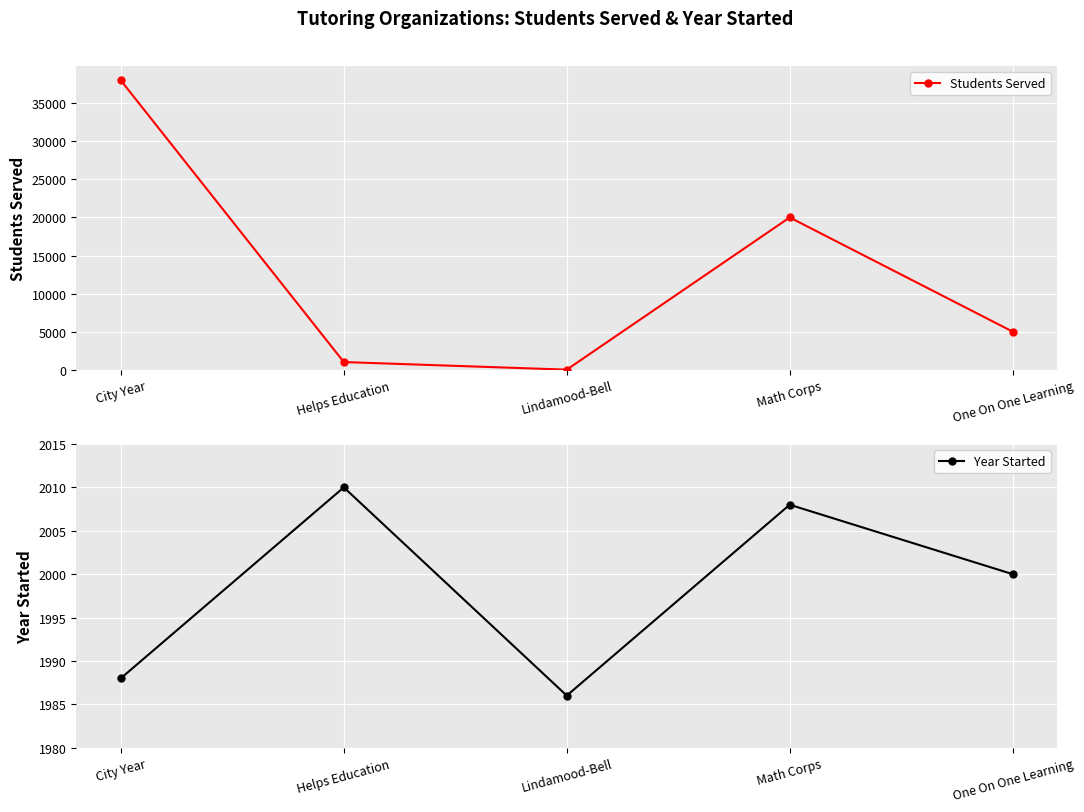

Reading left to right, transcribe all the data shown in this chart.

Students Served: City Year=38000	Helps Education=1000	Lindamood-Bell=0	Math Corps=20000	One On One Learning=5000
Year Started: City Year=1988	Helps Education=2010	Lindamood-Bell=1986	Math Corps=2008	One On One Learning=2000